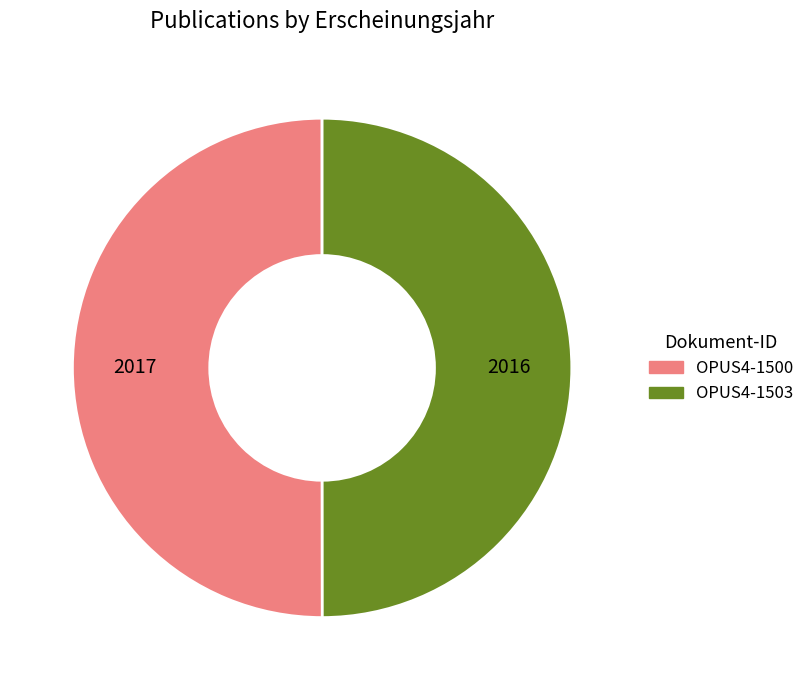

Is it true that OPUS4-1503 is 50% of the pie?

True